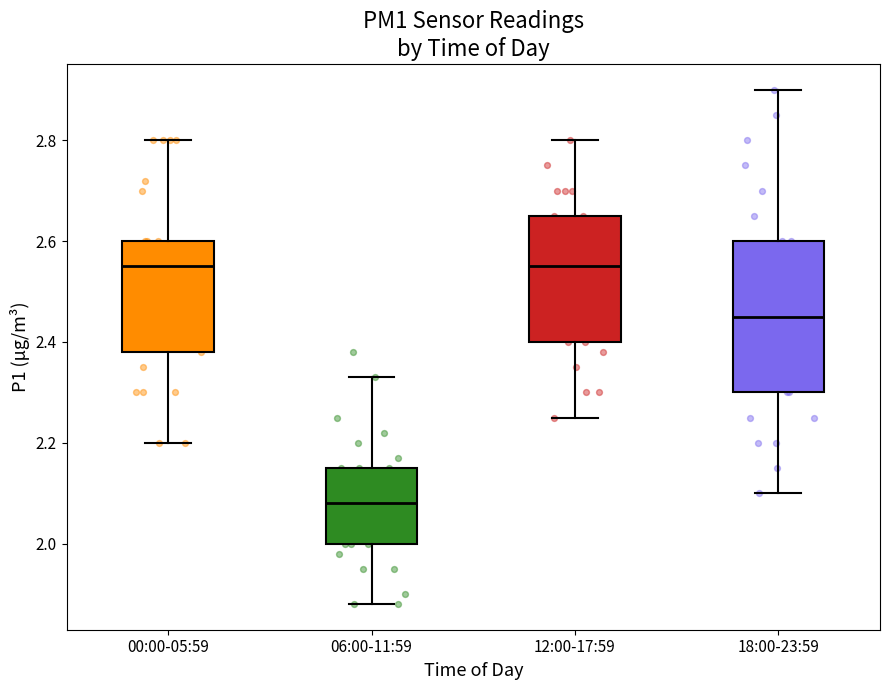

Where is the upper edge of the box for 06:00-11:59 on the y-axis? The values are not printed on the chart, so give them approximately, as read against the axis.

2.16